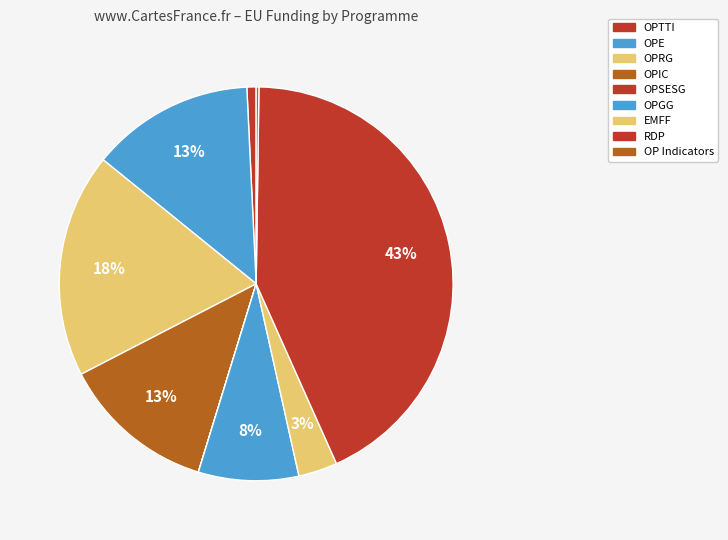

To the nearest percent, what is the difference between the OPIC and OPSESG slice percentages?

13%